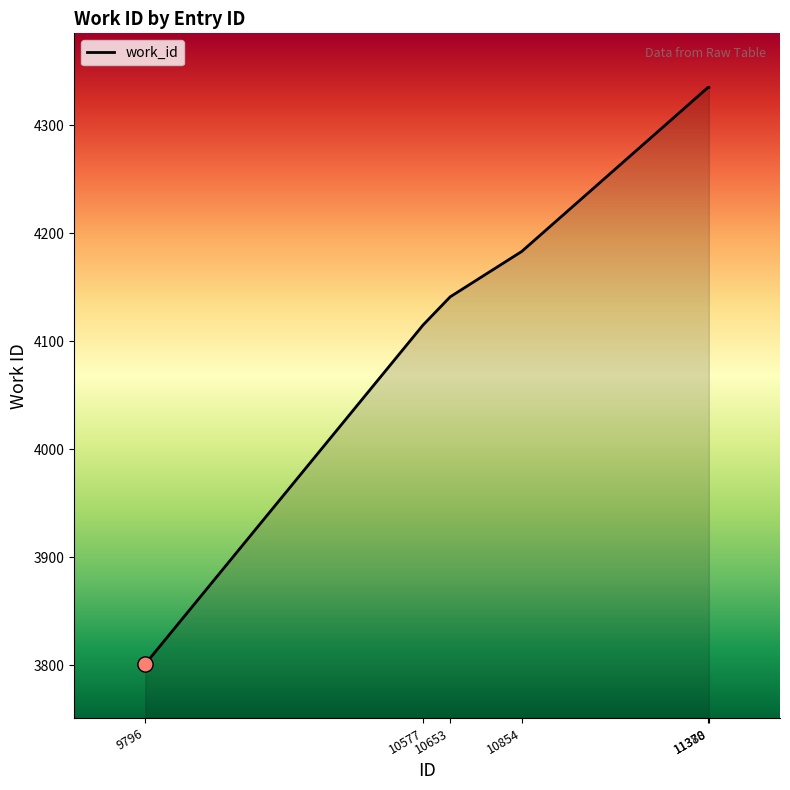

What is the ratio of the value at 11380 to the value at 10854?

1.0